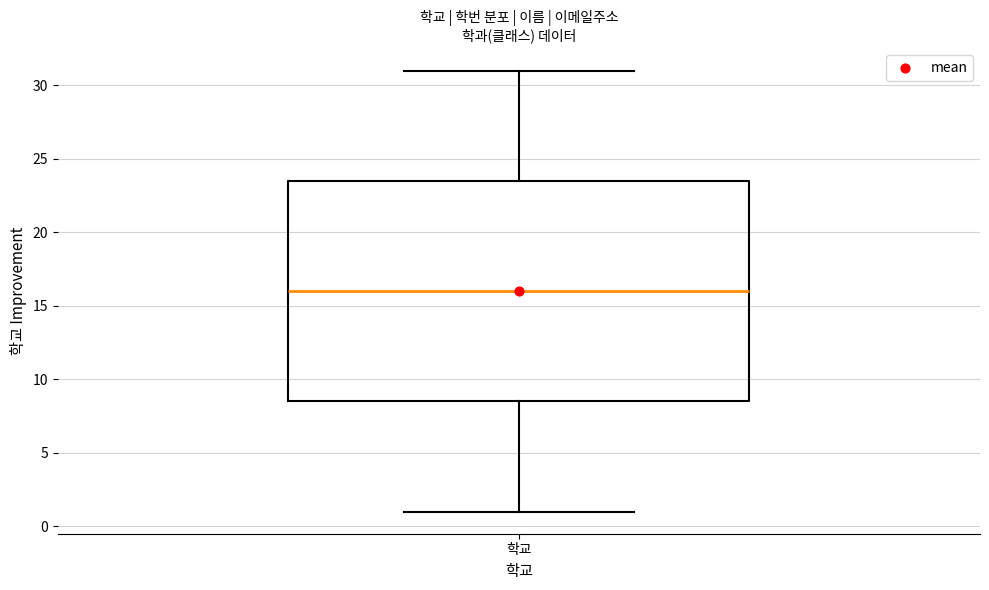

Read this box plot against the y-axis: the position of the median line, the range covered by the box, and the ends of both whiskers. The values are not printed on the chart, so give them approximately, as read against the axis.

median 16.0, box 8.5 to 23.5, whiskers 1.0 to 31.0